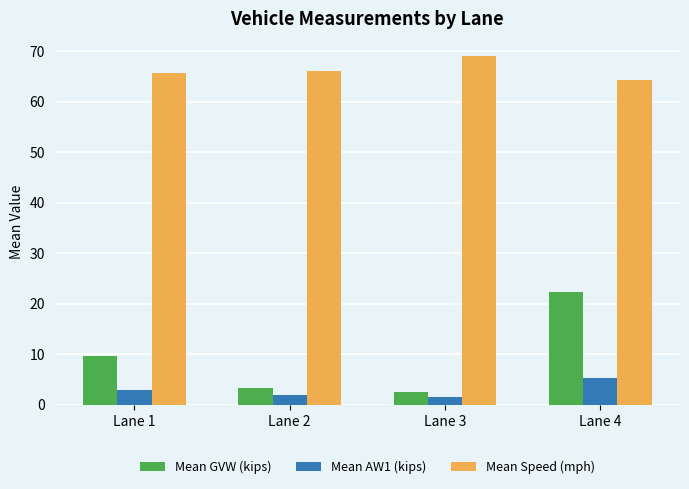

How many categories are shown in the chart?

4